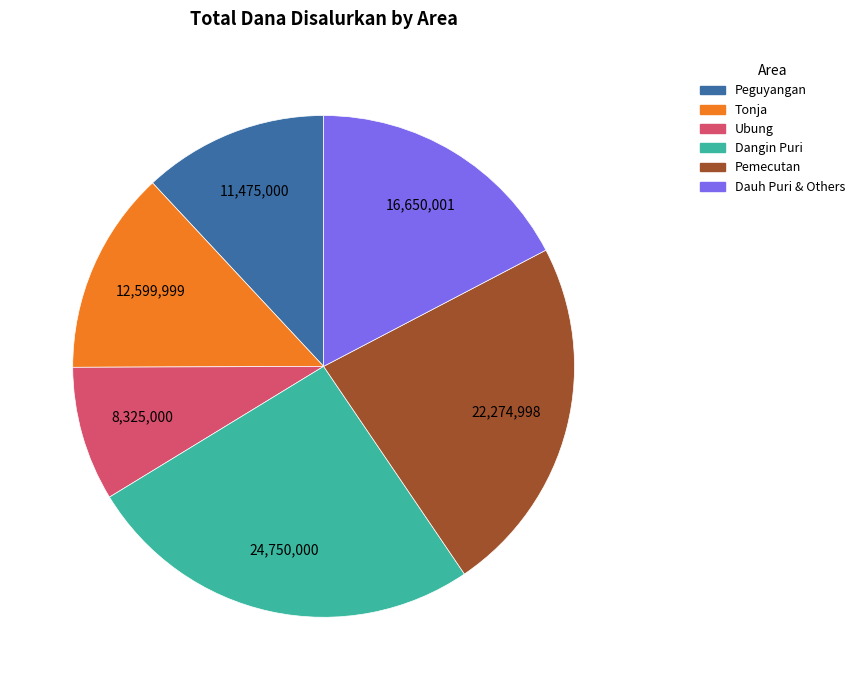

Does any single category account for the majority?

No